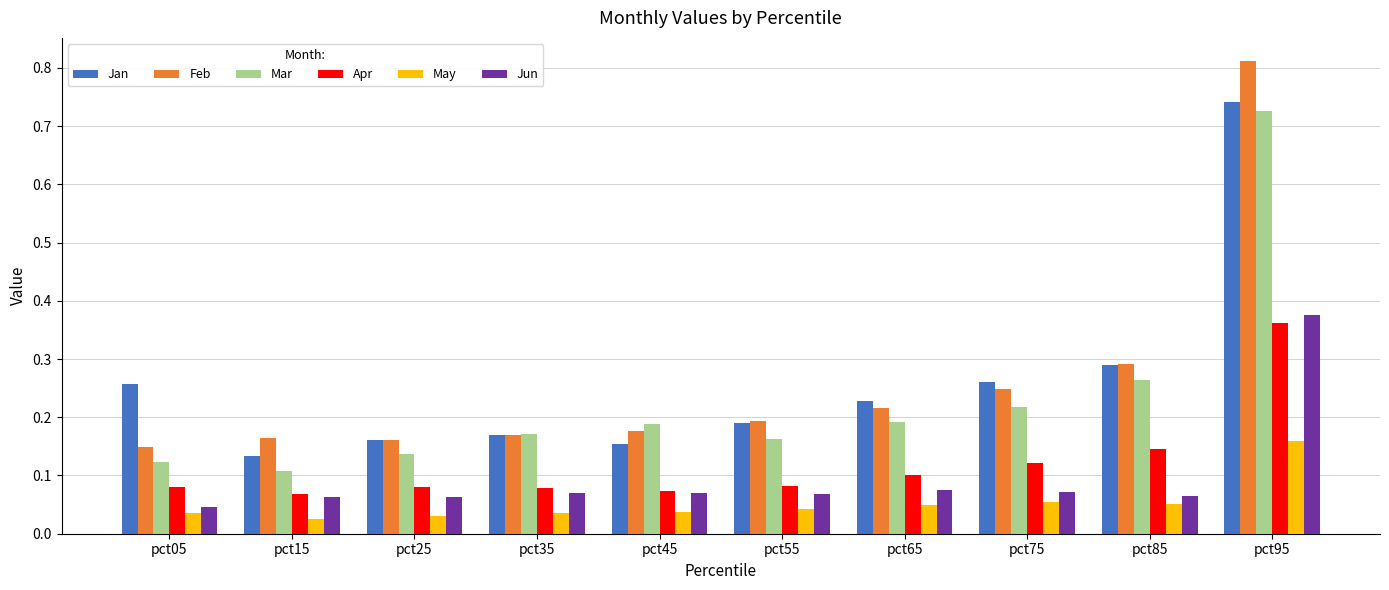

At which category is the sum across all series the highest?

pct95